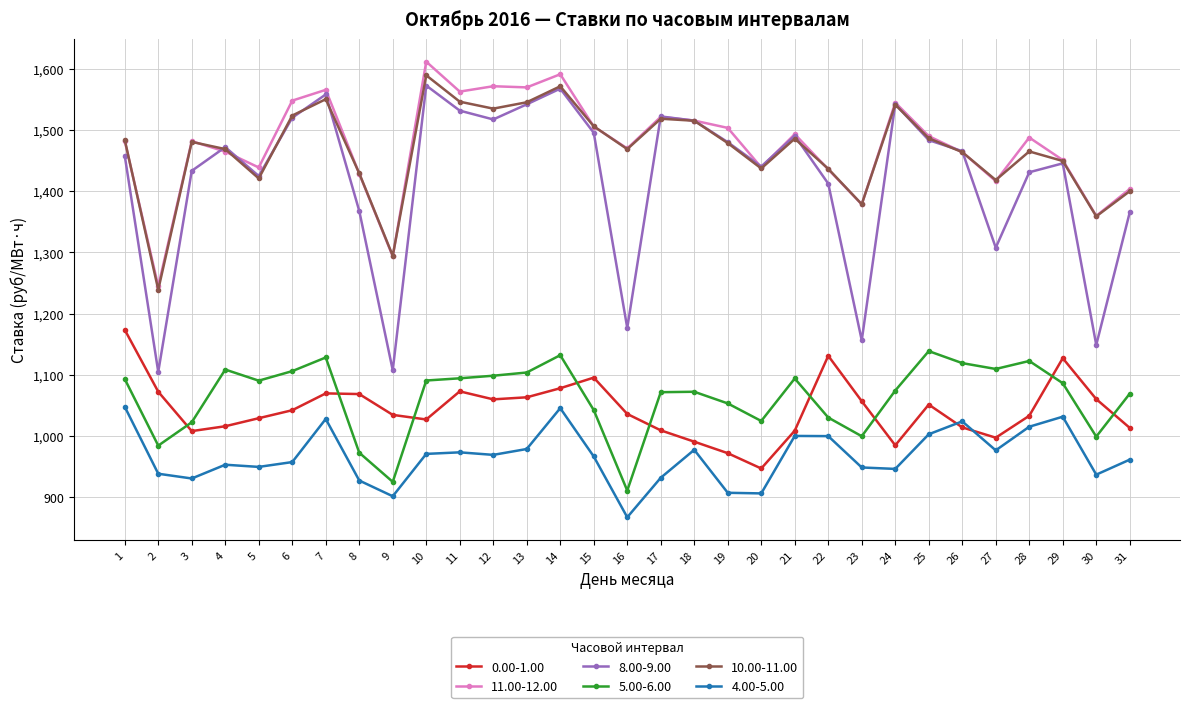

List the series in order of their peak value, highest first.

11.00-12.00, 10.00-11.00, 8.00-9.00, 0.00-1.00, 5.00-6.00, 4.00-5.00